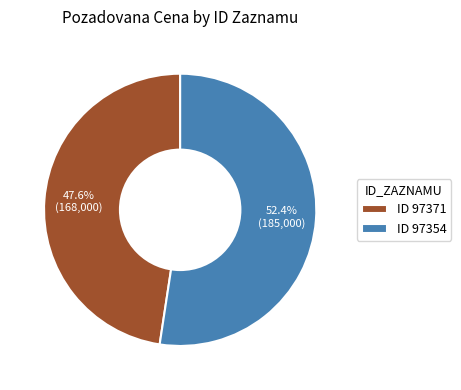

How many segments does this pie chart have?

2